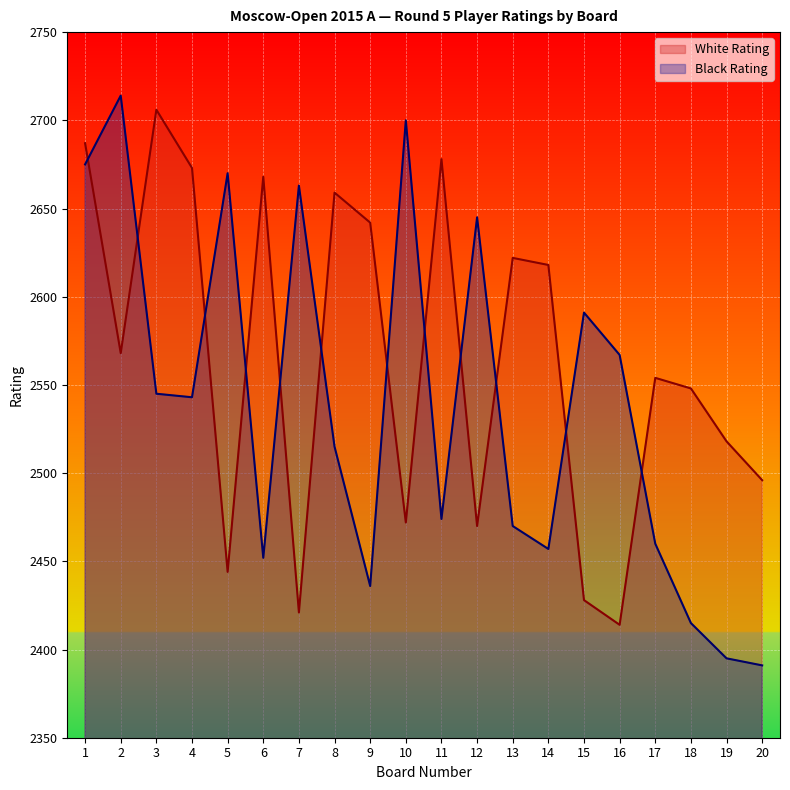

What is the approximate value of Black Rating at 14, to the nearest 5?

2455